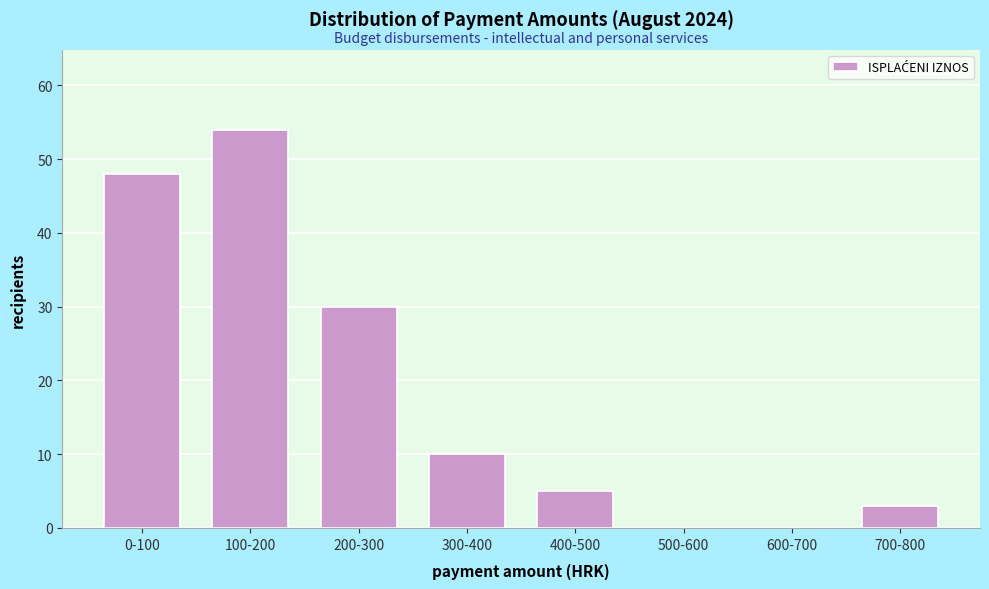

Reading left to right, extract all data points from this chart.

0-100=48	100-200=54	200-300=30	300-400=10	400-500=5	500-600=0	600-700=0	700-800=3